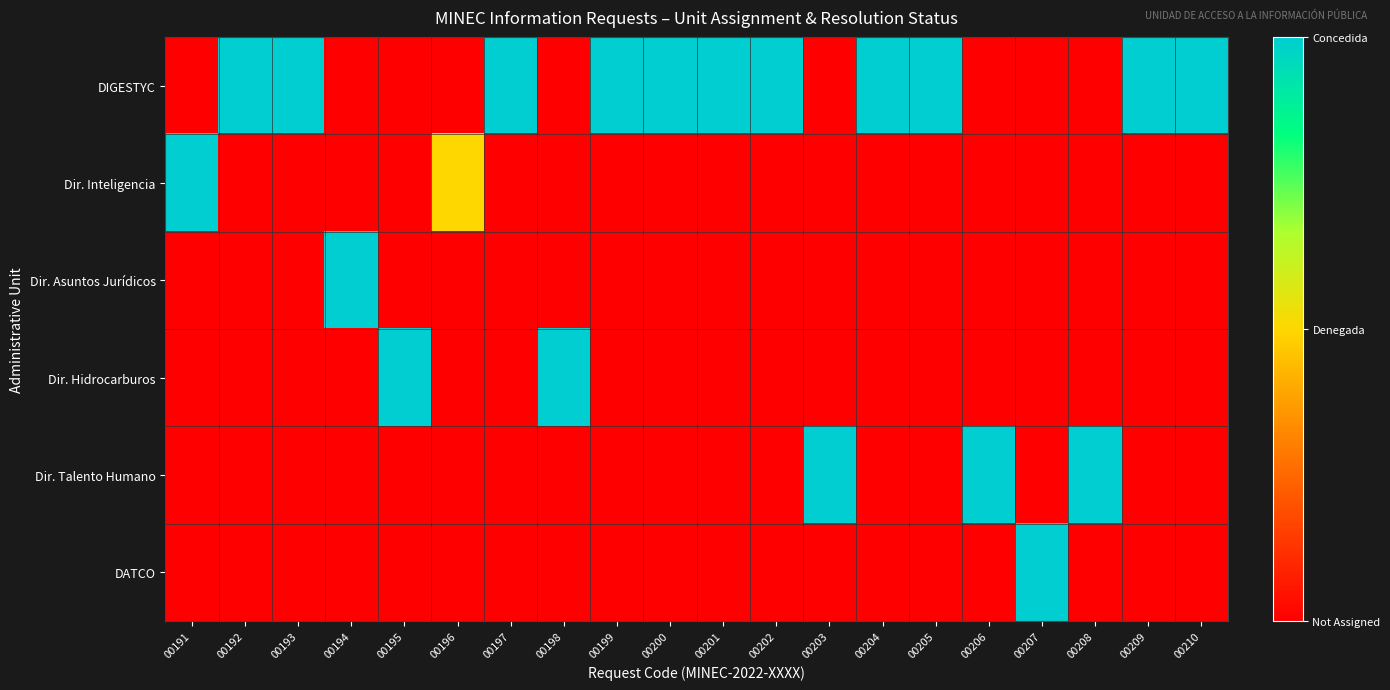

At how many categories does at least one series exceed 0?

19